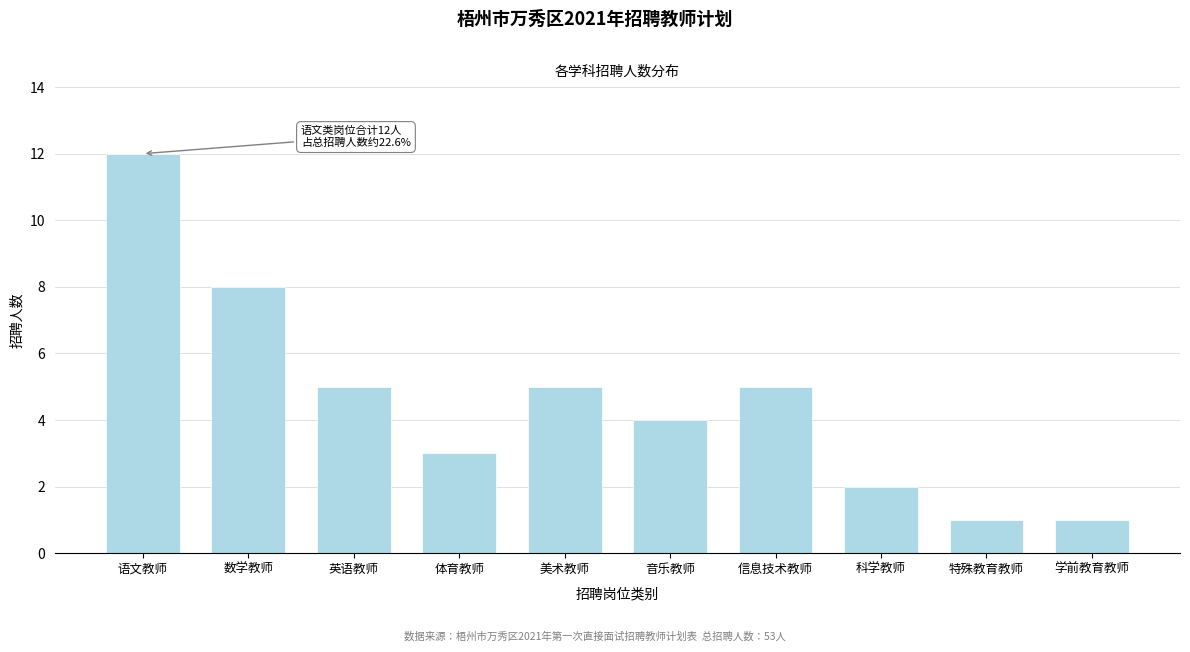

Reading left to right, what are all the values shown in this chart?

语文教师=12	数学教师=8	英语教师=5	体育教师=3	美术教师=5	音乐教师=4	信息技术教师=5	科学教师=2	特殊教育教师=1	学前教育教师=1